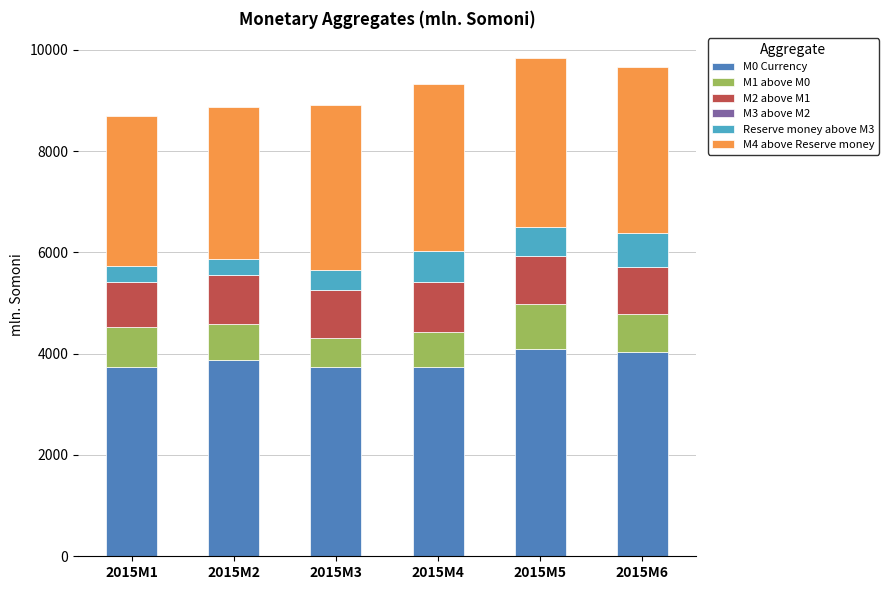

What is the lowest value of the M0 Currency series?

3731.2